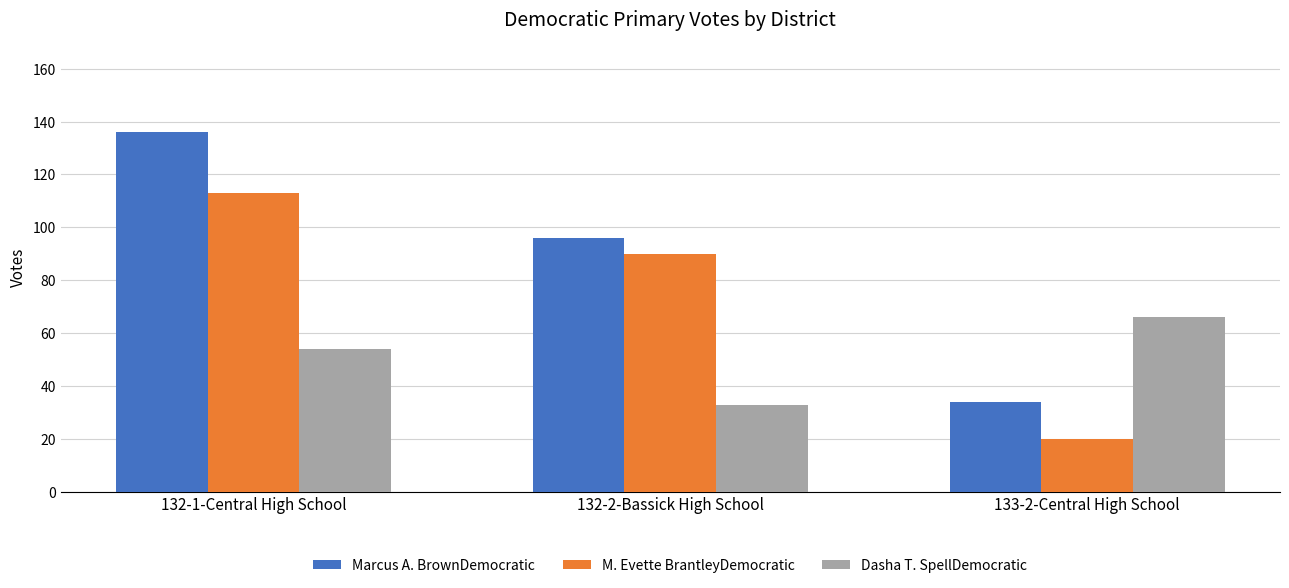

Count the Dasha T. SpellDemocratic values in the range 33 to 66.

3